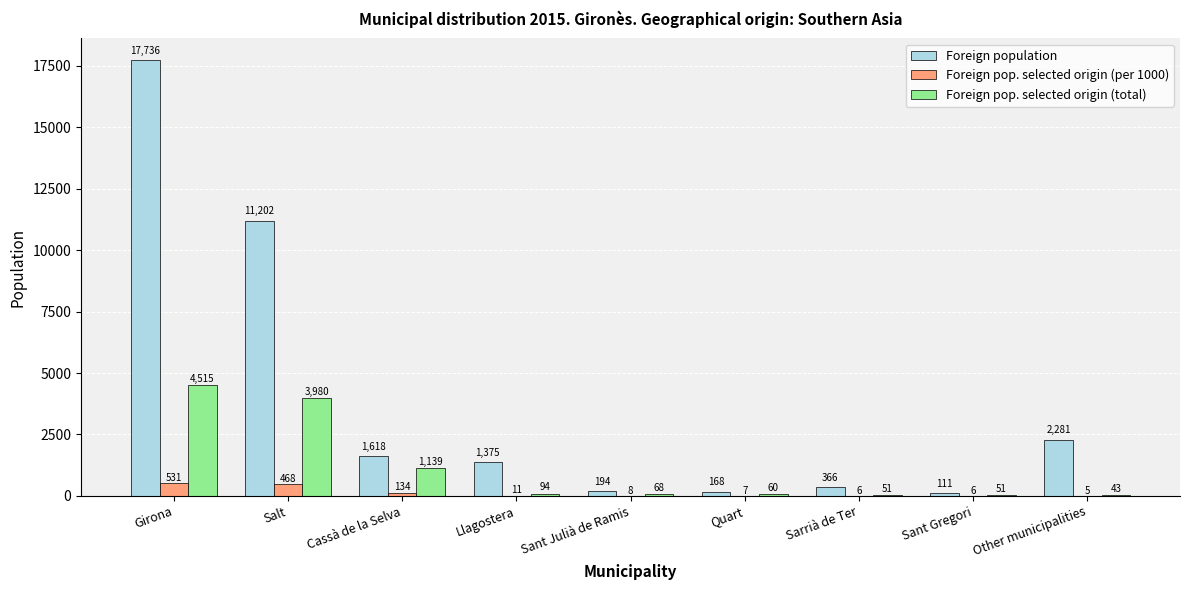

The Foreign population series shows 31210 at Girona. True or false?

False